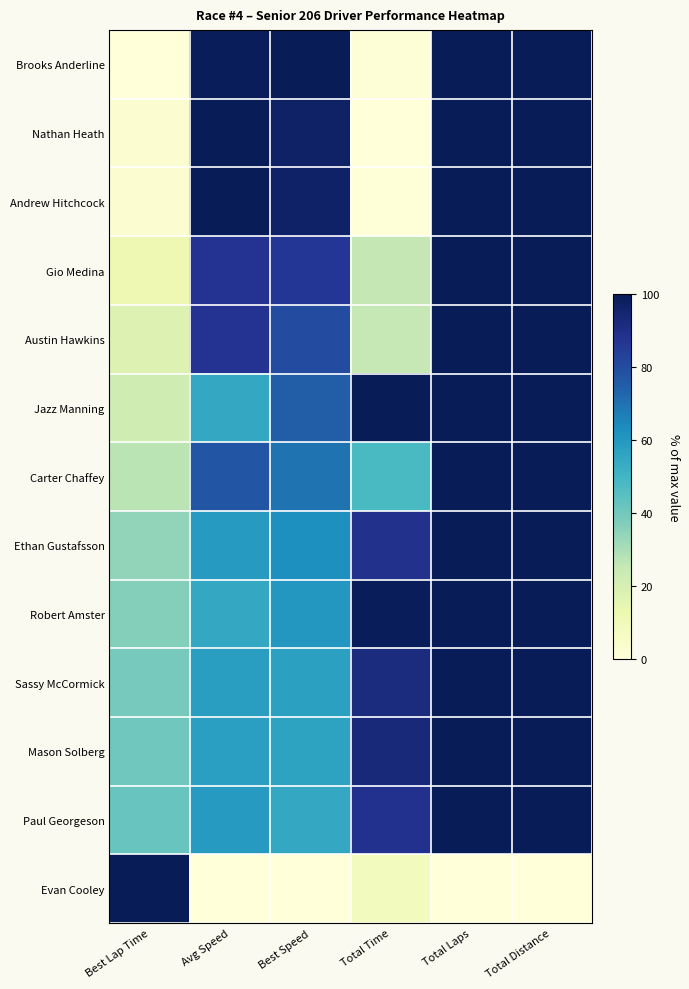

Reading left to right, what are all the values shown in this chart?

Brooks Anderline: Best Lap Time=0.0	Avg Speed=99.4	Best Speed=100.0	Total Time=1.3	Total Laps=100.0	Total Distance=100.0
Nathan Heath: Best Lap Time=2.4	Avg Speed=100.0	Best Speed=97.2	Total Time=0.0	Total Laps=100.0	Total Distance=100.0
Andrew Hitchcock: Best Lap Time=2.7	Avg Speed=99.8	Best Speed=96.9	Total Time=0.4	Total Laps=100.0	Total Distance=100.0
Gio Medina: Best Lap Time=12.0	Avg Speed=87.6	Best Speed=86.4	Total Time=25.7	Total Laps=100.0	Total Distance=100.0
Austin Hawkins: Best Lap Time=17.7	Avg Speed=87.7	Best Speed=80.2	Total Time=25.3	Total Laps=100.0	Total Distance=100.0
Jazz Manning: Best Lap Time=22.5	Avg Speed=54.4	Best Speed=75.0	Total Time=100.0	Total Laps=100.0	Total Distance=100.0
Carter Chaffey: Best Lap Time=27.3	Avg Speed=77.0	Best Speed=69.8	Total Time=48.3	Total Laps=100.0	Total Distance=100.0
Ethan Gustafsson: Best Lap Time=34.1	Avg Speed=59.0	Best Speed=62.7	Total Time=89.0	Total Laps=100.0	Total Distance=100.0
Robert Amster: Best Lap Time=36.5	Avg Speed=54.6	Best Speed=60.2	Total Time=99.5	Total Laps=100.0	Total Distance=100.0
Sassy McCormick: Best Lap Time=39.3	Avg Speed=57.9	Best Speed=57.3	Total Time=91.6	Total Laps=100.0	Total Distance=100.0
Mason Solberg: Best Lap Time=40.3	Avg Speed=57.5	Best Speed=56.4	Total Time=92.6	Total Laps=100.0	Total Distance=100.0
Paul Georgeson: Best Lap Time=42.2	Avg Speed=59.3	Best Speed=54.4	Total Time=88.4	Total Laps=100.0	Total Distance=100.0
Evan Cooley: Best Lap Time=100.0	Avg Speed=0.0	Best Speed=0.0	Total Time=8.3	Total Laps=0.0	Total Distance=0.0